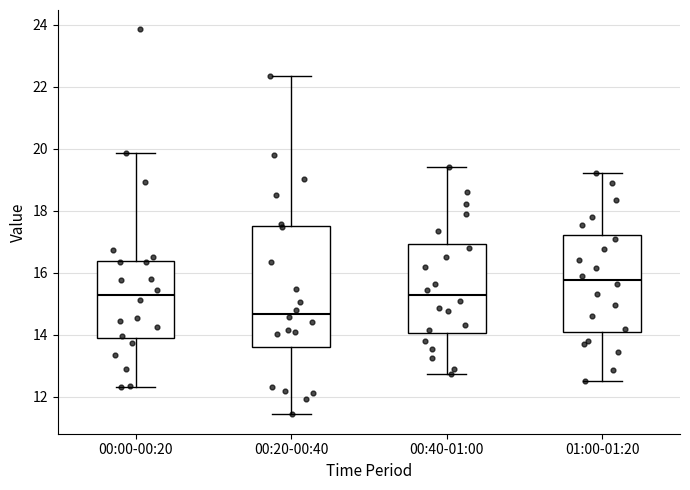

Reading left to right, transcribe this box plot: for each box, give where its median line is, the range the box spans, and where its two whiskers end, as read against the y-axis. The values are not printed on the chart, so give them approximately, as read against the axis.

00:00-00:20: median 15.2, box 13.8 to 16.4, whiskers 12.4 to 19.8
00:20-00:40: median 14.6, box 13.6 to 17.6, whiskers 11.4 to 22.4
00:40-01:00: median 15.2, box 14.0 to 17.0, whiskers 12.8 to 19.4
01:00-01:20: median 15.8, box 14.2 to 17.2, whiskers 12.6 to 19.2